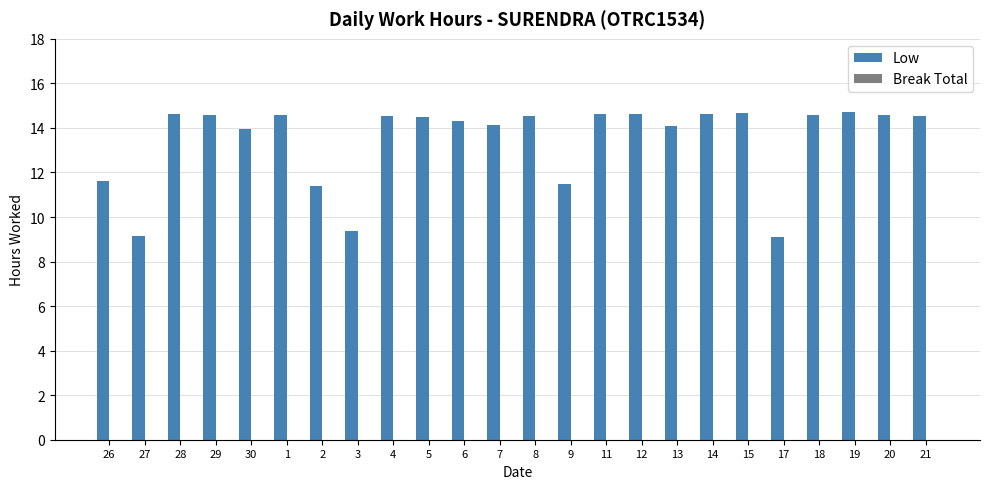

What is the change in value from 30 to 15?

+0.7